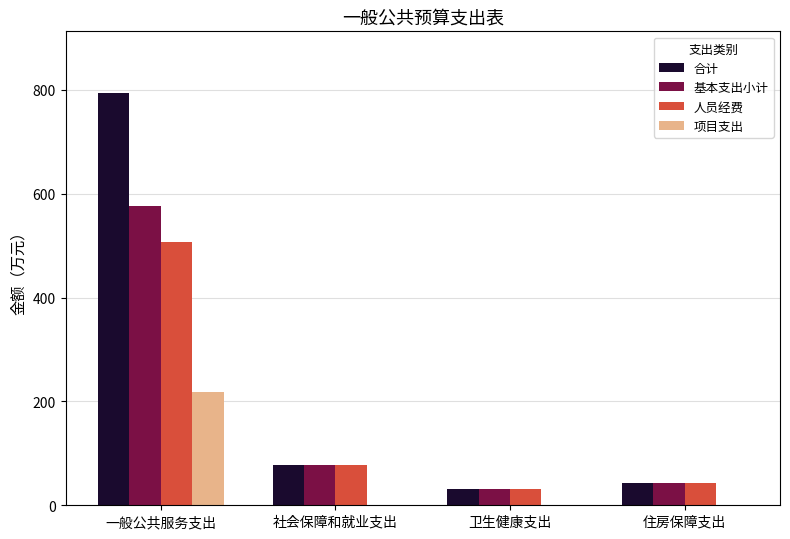

What value does the 人员经费 series have at 社会保障和就业支出?

77.2